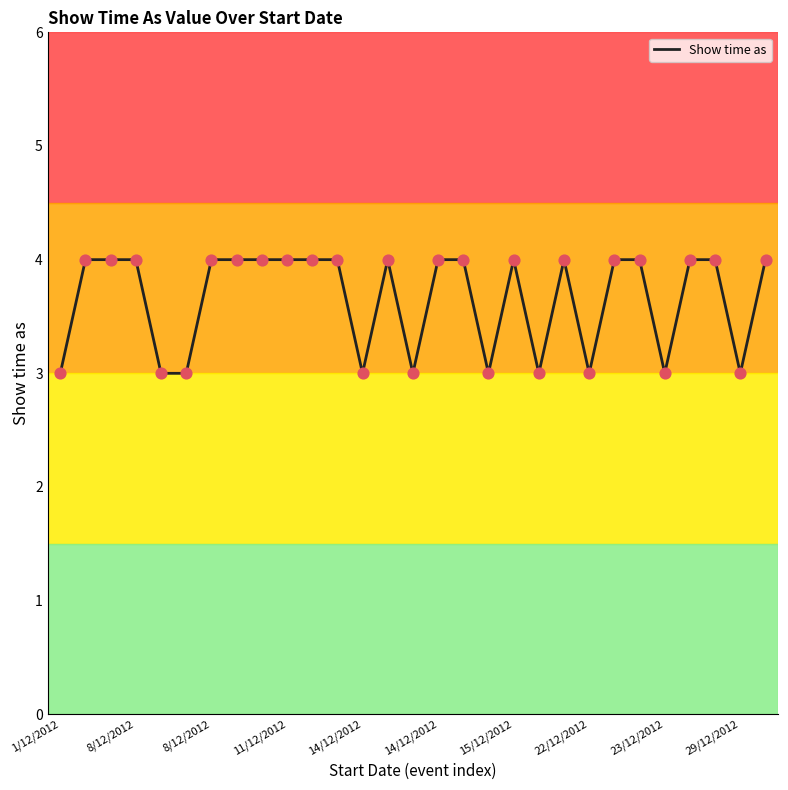

What is the smallest value displayed?

3